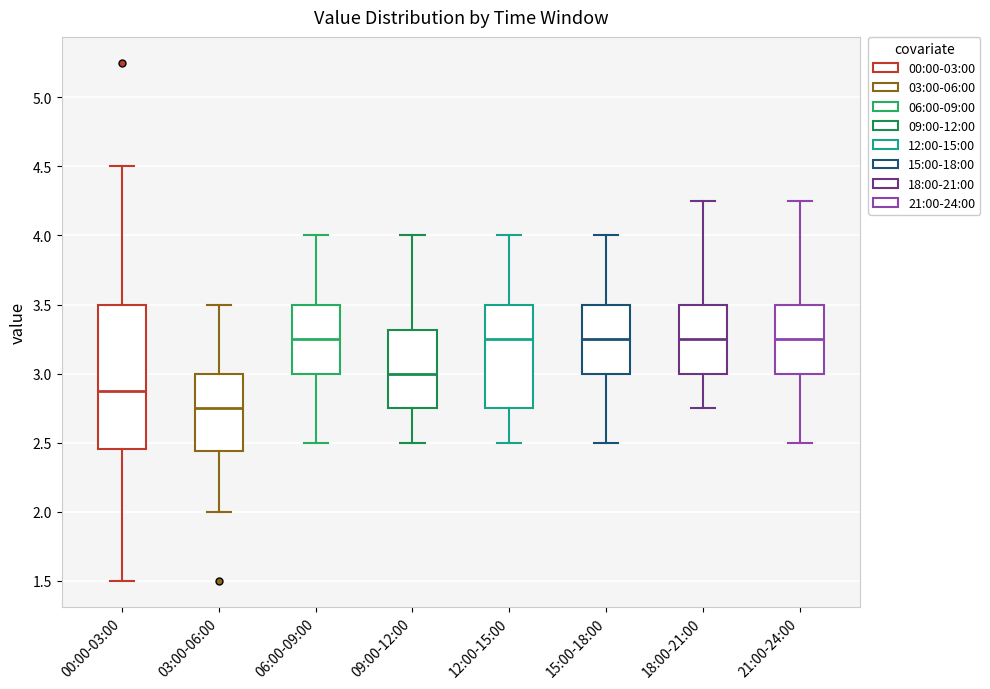

Where is the upper edge of the box for 18:00-21:00 on the y-axis? The values are not printed on the chart, so give them approximately, as read against the axis.

3.50